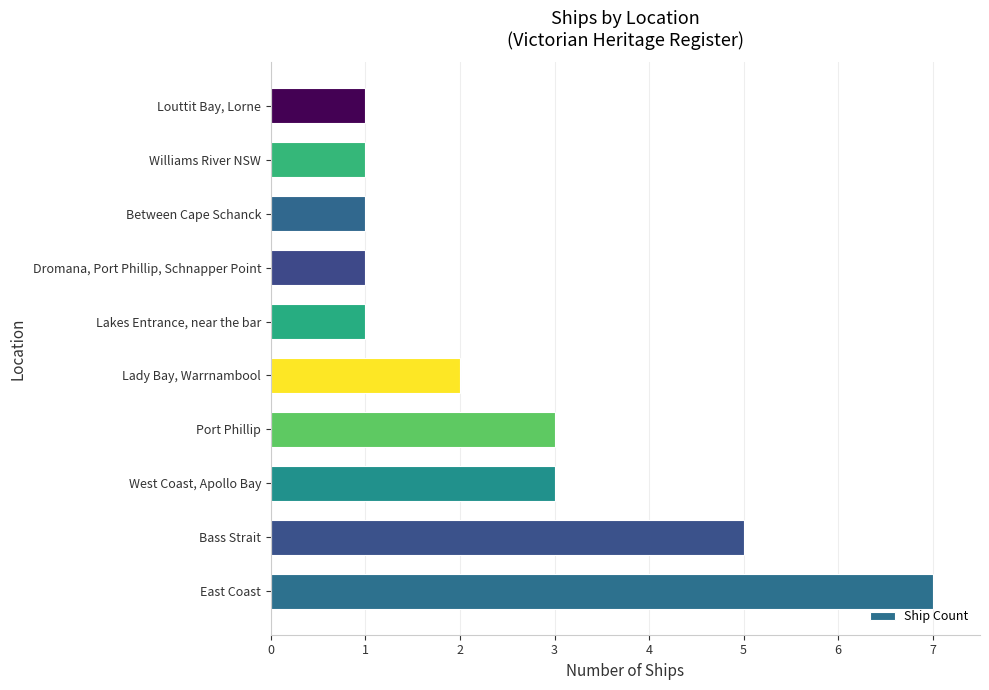

Count the values in the range 1 to 3.

8